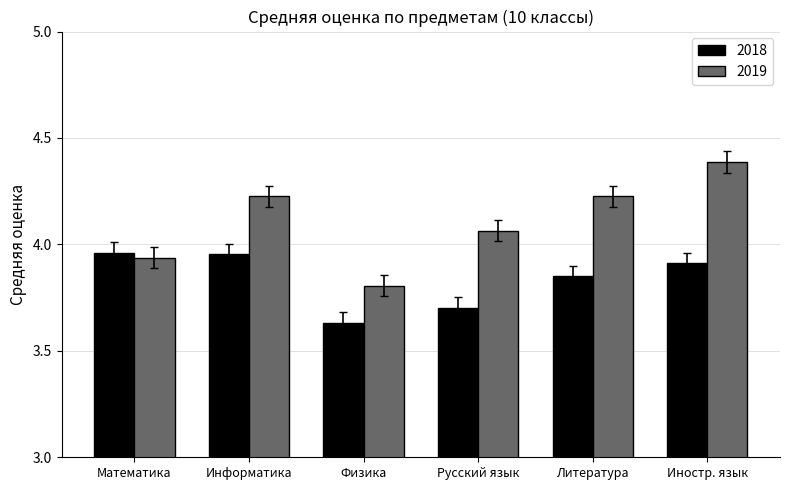

What is the label of the 6th bar from the right?

Математика